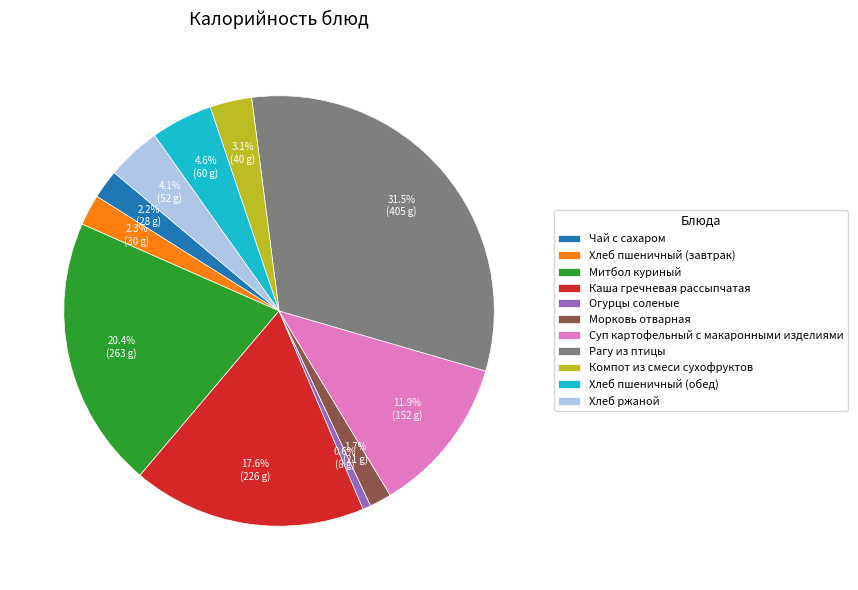

Count the number of slices in the pie.

11